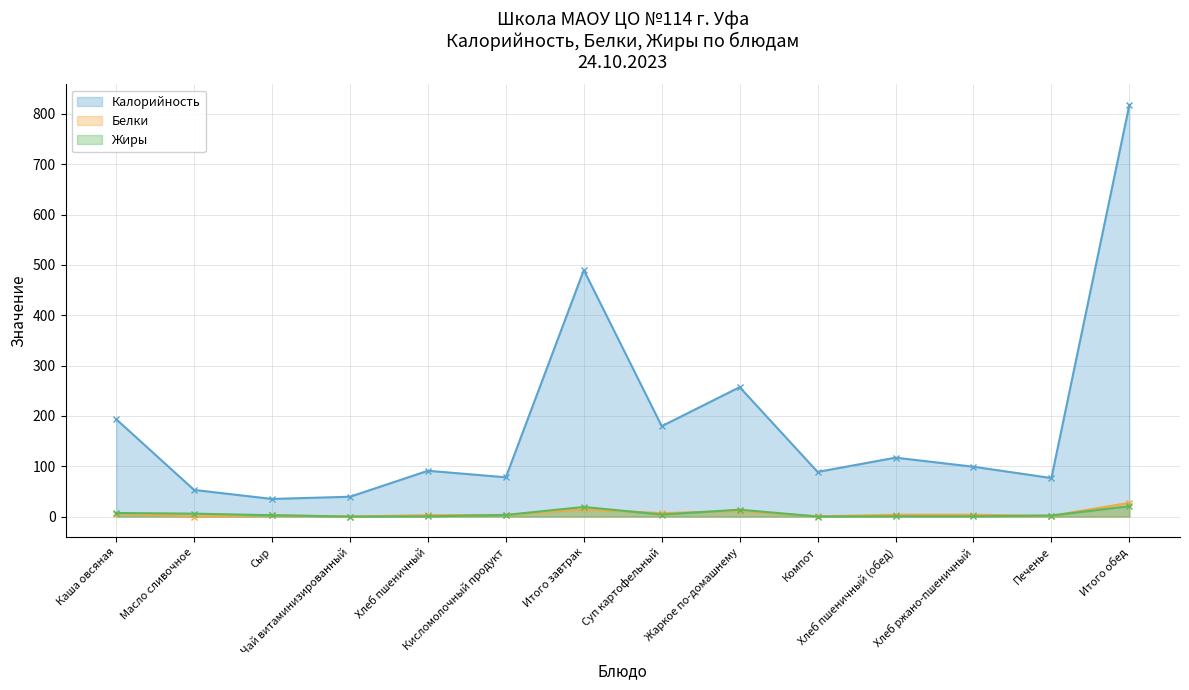

What is the value of the Белки point at the 12th from the left?

3.6